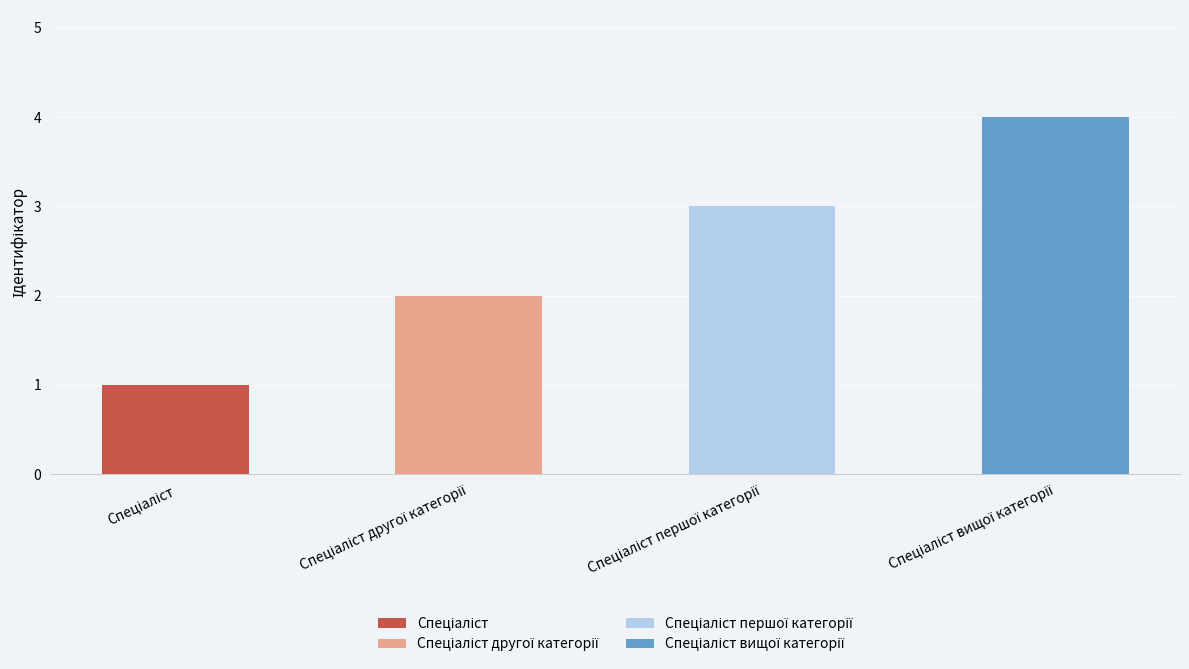

What is the value of the 2nd bar from the left?

2